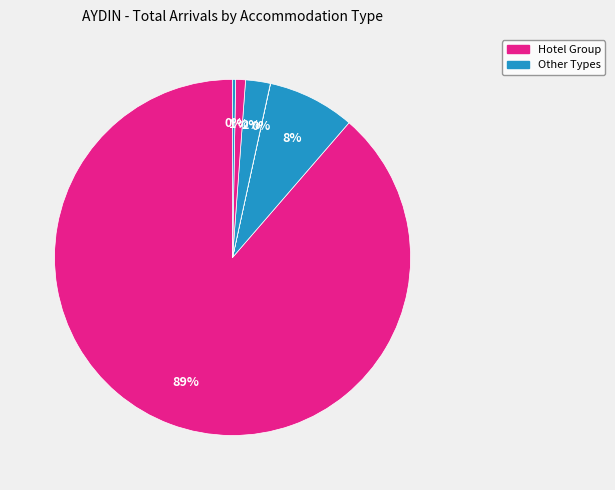

What is the majority slice?

Hotel